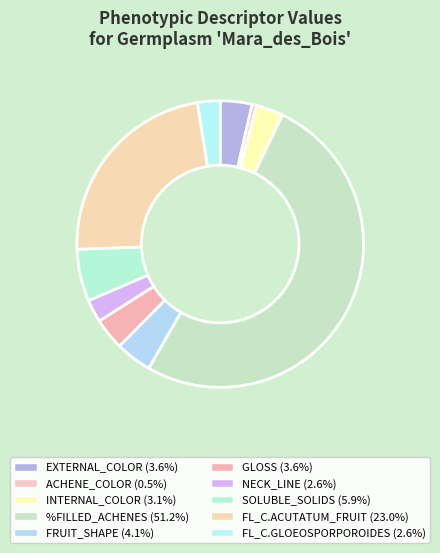

Is the sum of NECK_LINE and FL_C.ACUTATUM_FRUIT greater than half?

No